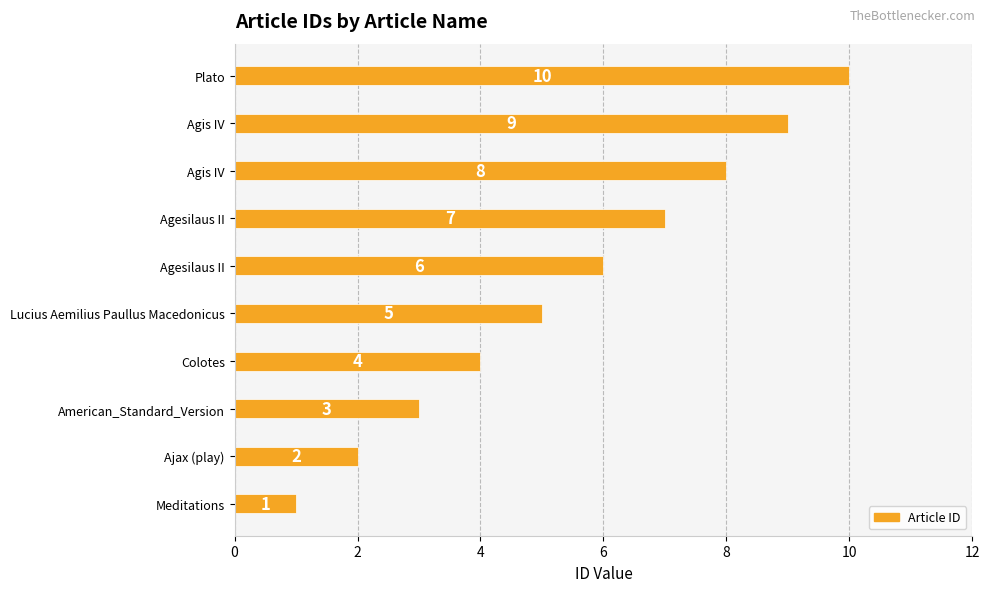

Are the bars horizontal?

Yes